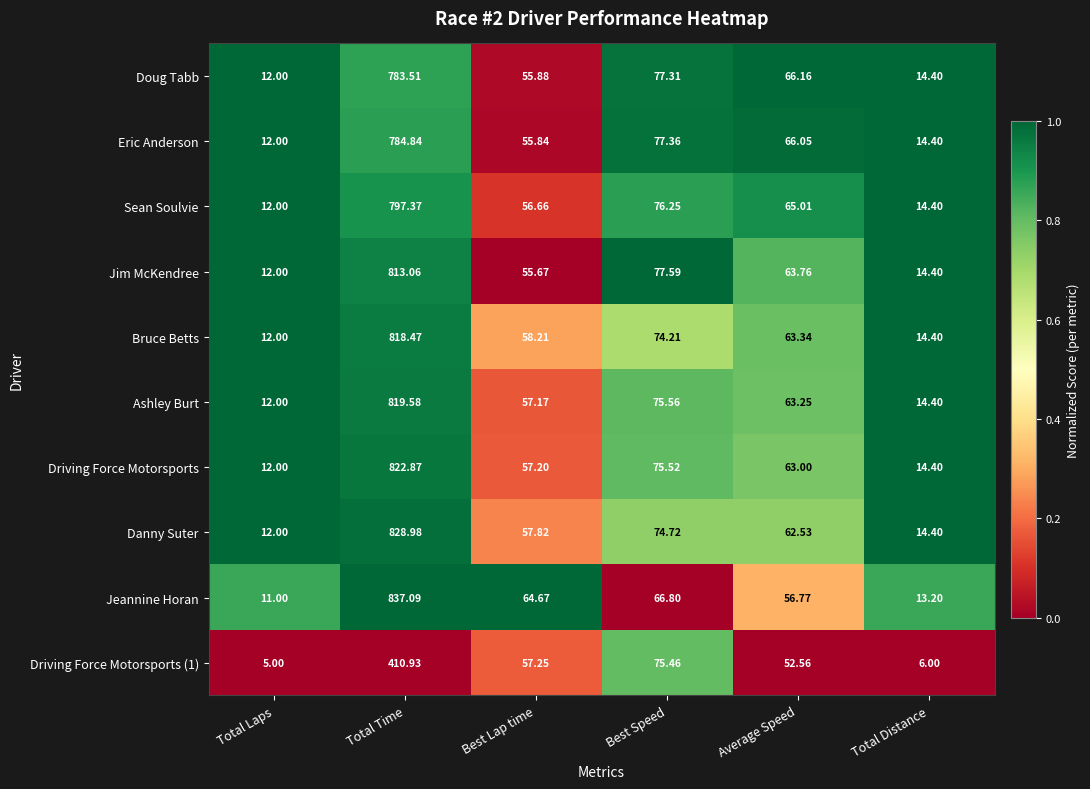

Which series has the largest total across all categories?

Danny Suter